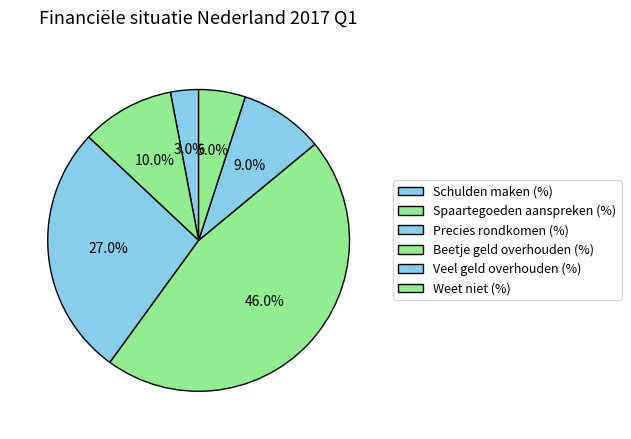

Do Precies rondkomen (%) and Schulden maken (%) together represent more than half of the pie?

No